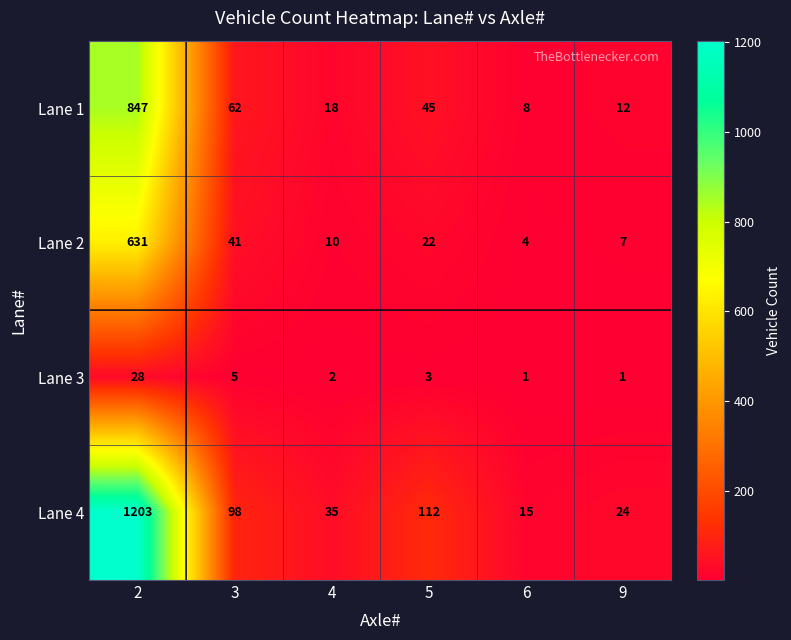

The value of Lane 3 at 2 is 28. True or false?

True